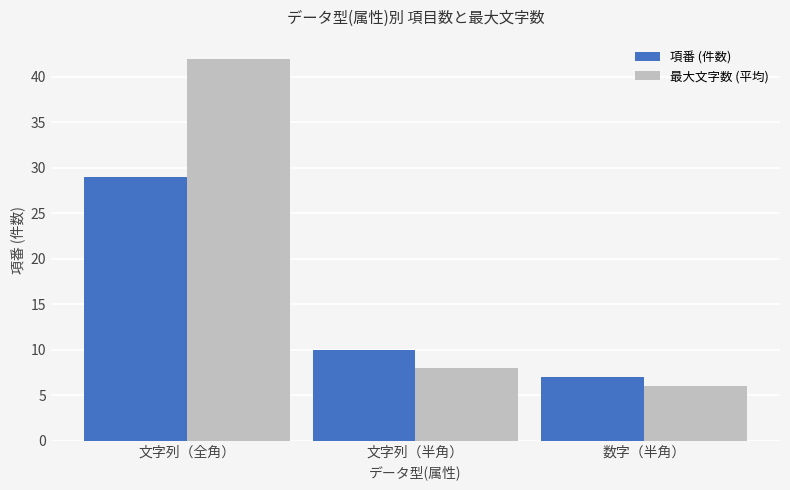

What is the label of the 2nd bar from the left?

文字列（半角）